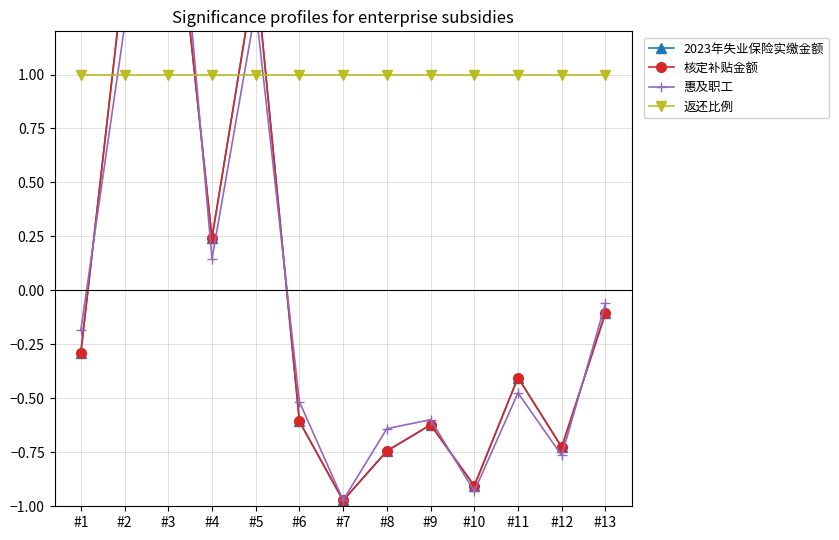

Which series ends up on top after the final intersection of 返还比例 and 2023年失业保险实缴金额?

返还比例